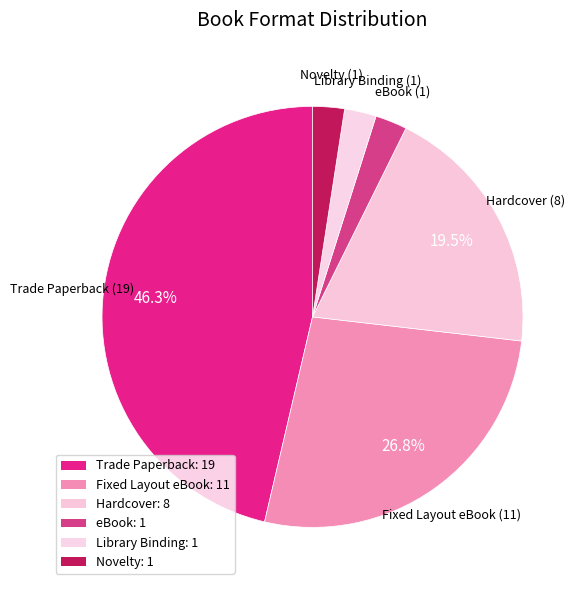

Between Library Binding and Novelty, which is larger?

Library Binding